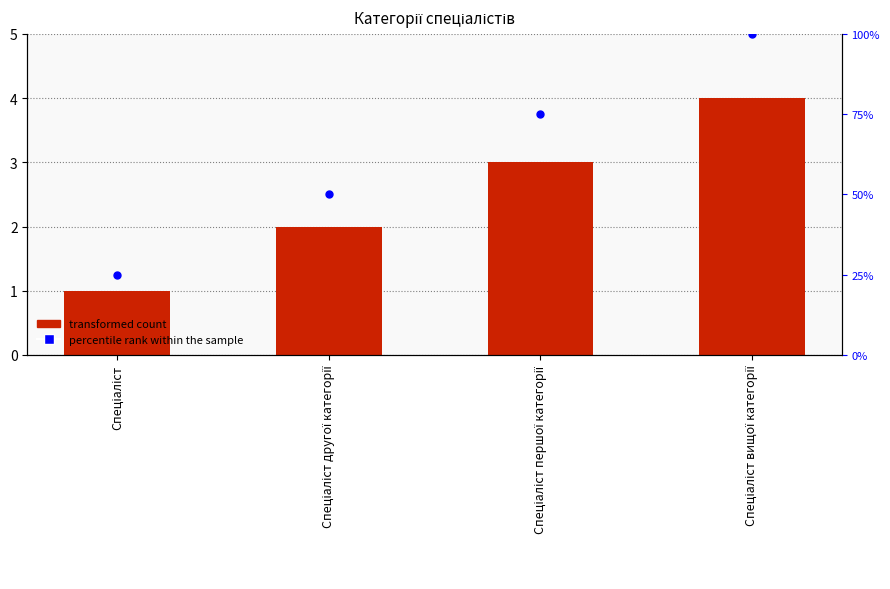

Which series has the largest total across all categories?

percentile rank within the sample